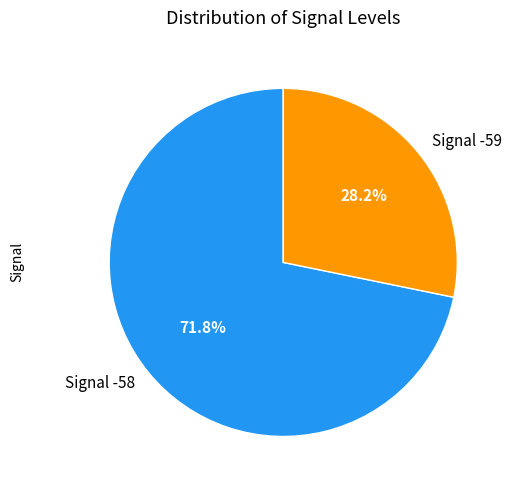

Is the sum of Signal -58 and Signal -59 greater than half?

Yes